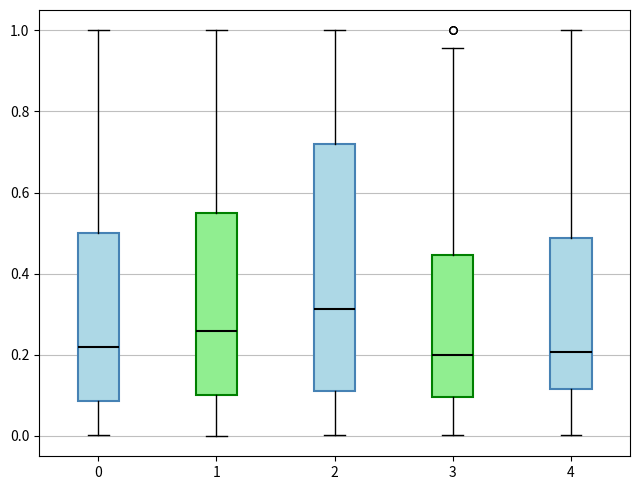

Which box has the highest median line?

2